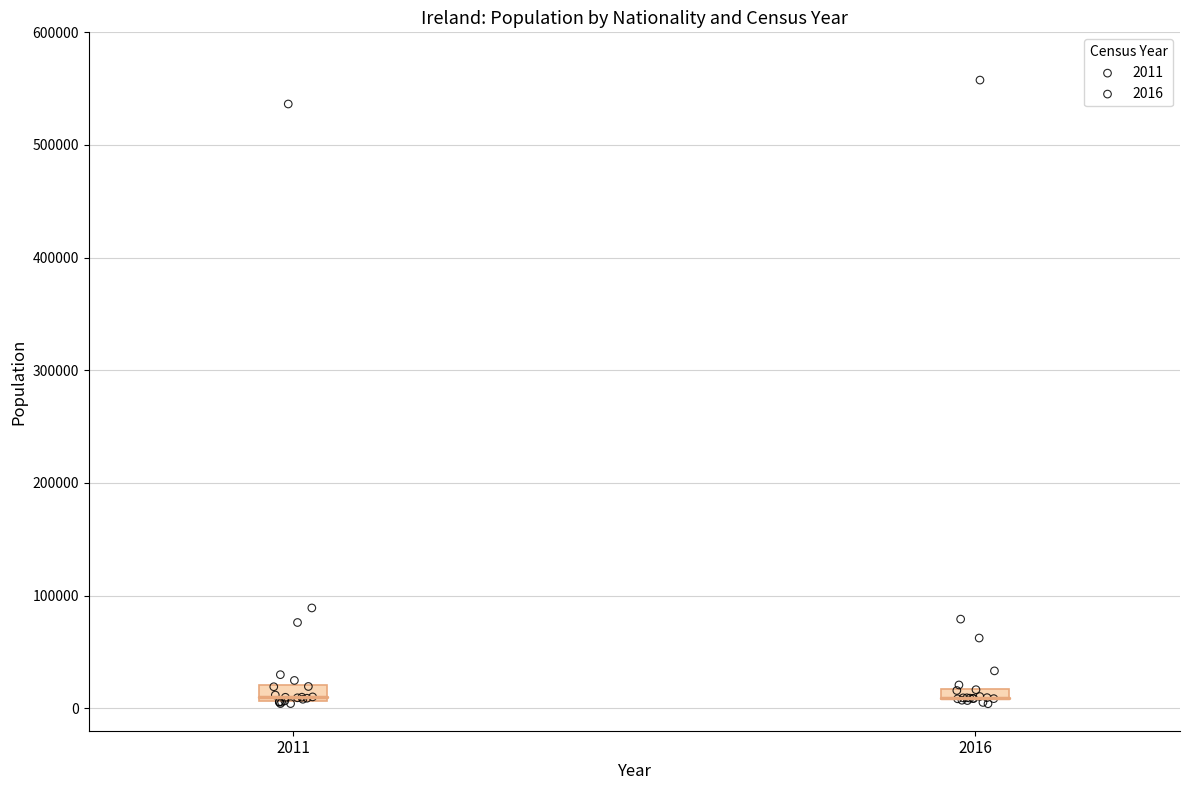

What are all the series names shown in the legend?

2011, 2016